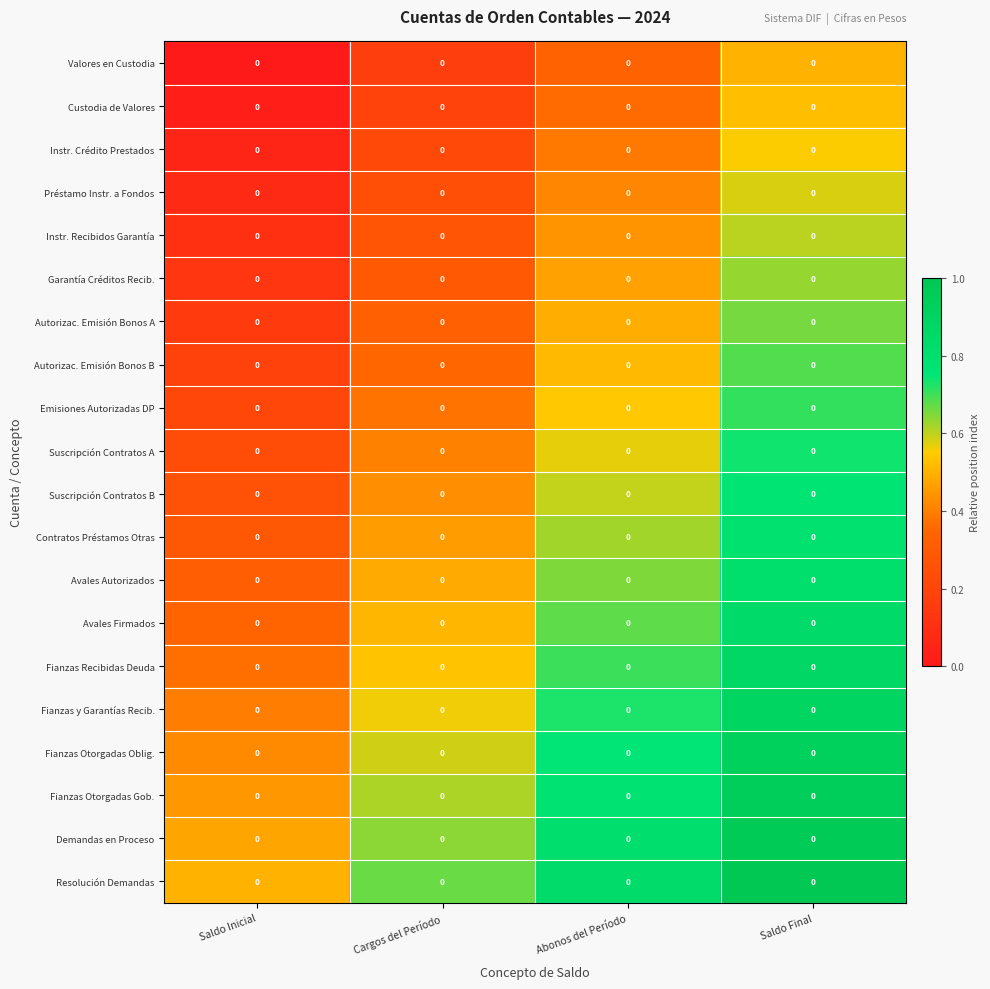

List the series in order of their peak value, lowest first.

Valores en Custodia, Custodia de Valores, Instr. Crédito Prestados, Préstamo Instr. a Fondos, Instr. Recibidos Garantía, Garantía Créditos Recib., Autorizac. Emisión Bonos A, Autorizac. Emisión Bonos B, Emisiones Autorizadas DP, Suscripción Contratos A, Suscripción Contratos B, Contratos Préstamos Otras, Avales Autorizados, Avales Firmados, Fianzas Recibidas Deuda, Fianzas y Garantías Recib., Fianzas Otorgadas Oblig., Fianzas Otorgadas Gob., Demandas en Proceso, Resolución Demandas